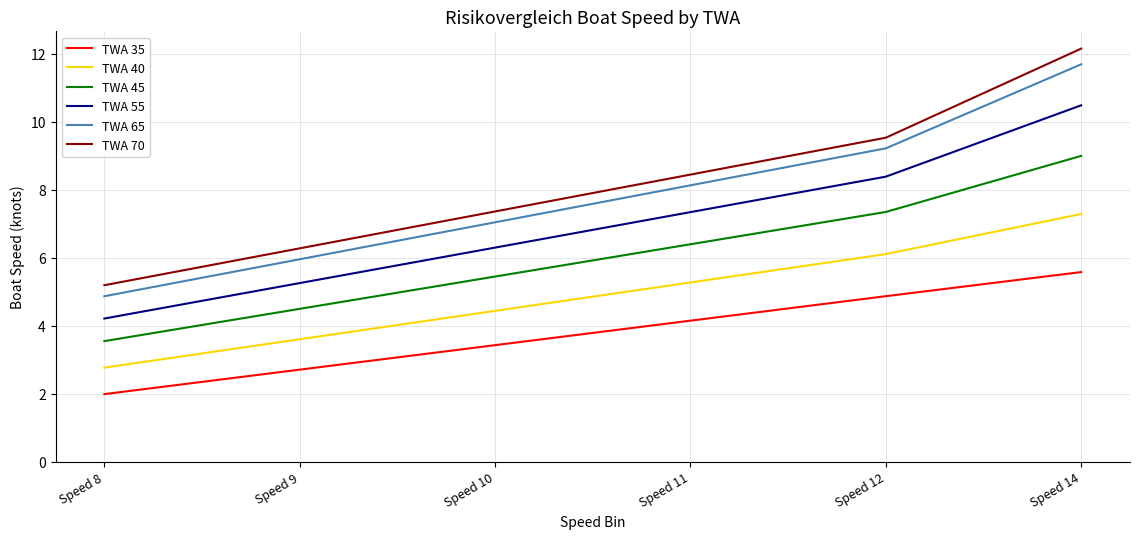

What is the sum of all TWA 35 values?

22.7